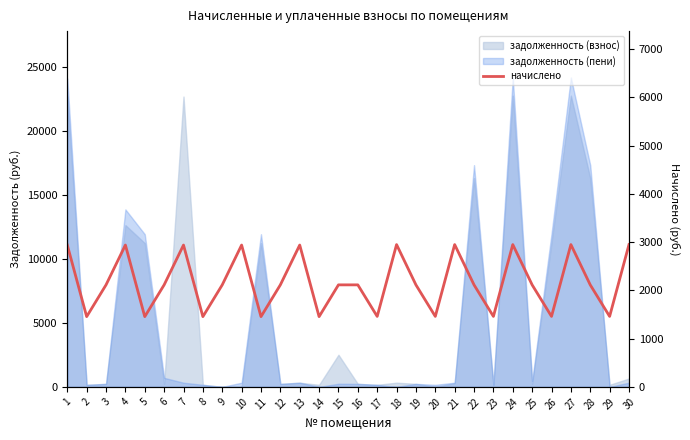

Count the number of categories in the chart.

30